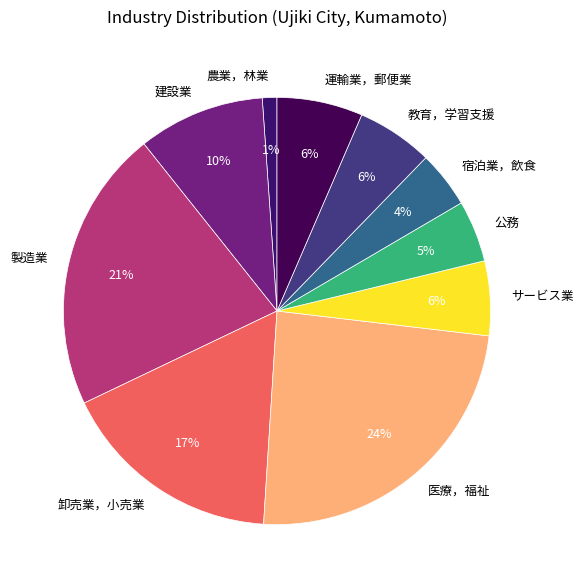

Is the sum of 運輸業，郵便業 and 公務 greater than half?

No